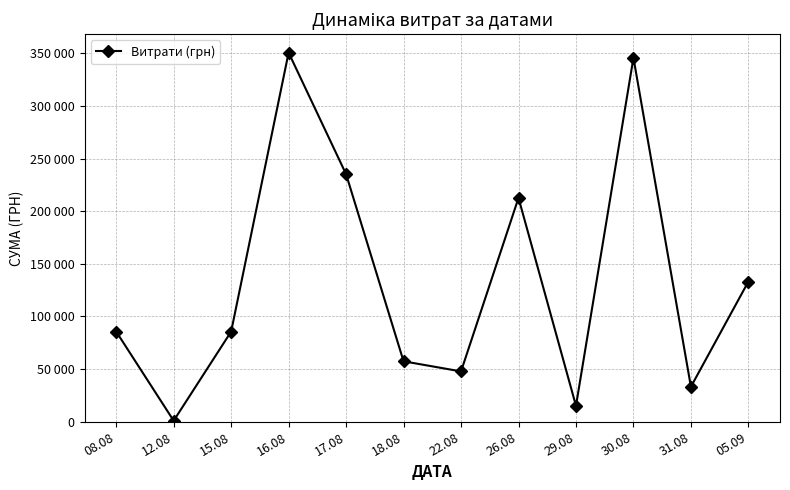

True or false: there are more than 2 points higher than both neighbors.

True